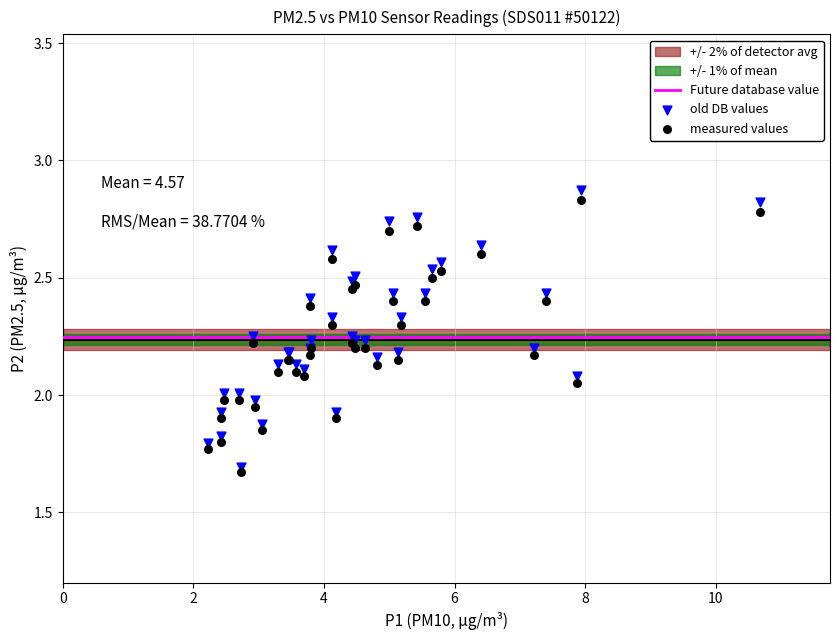

What is the X range (max minus min) for the scatter plot?

8.5